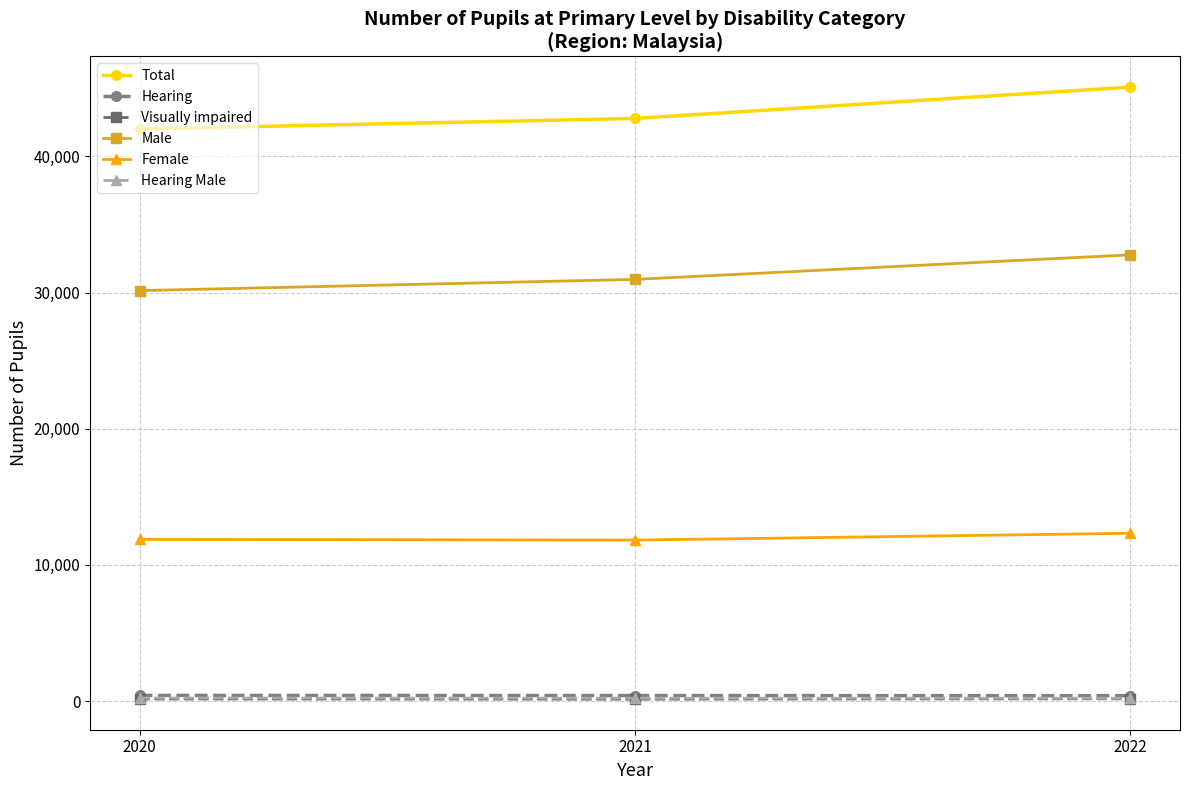

The Total series shows 42012 at 2020. True or false?

True